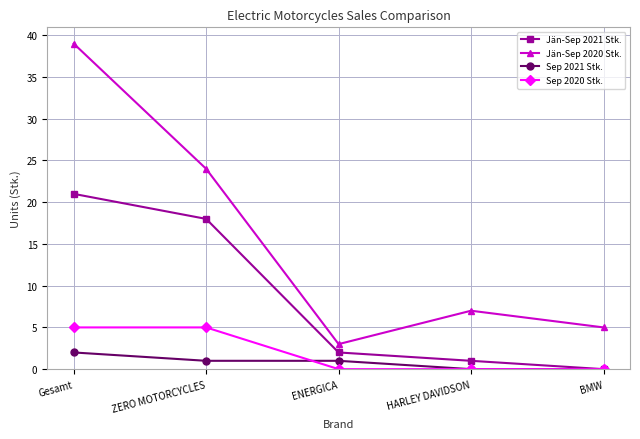

How many values in the Sep 2021 Stk. series are below 1?

2